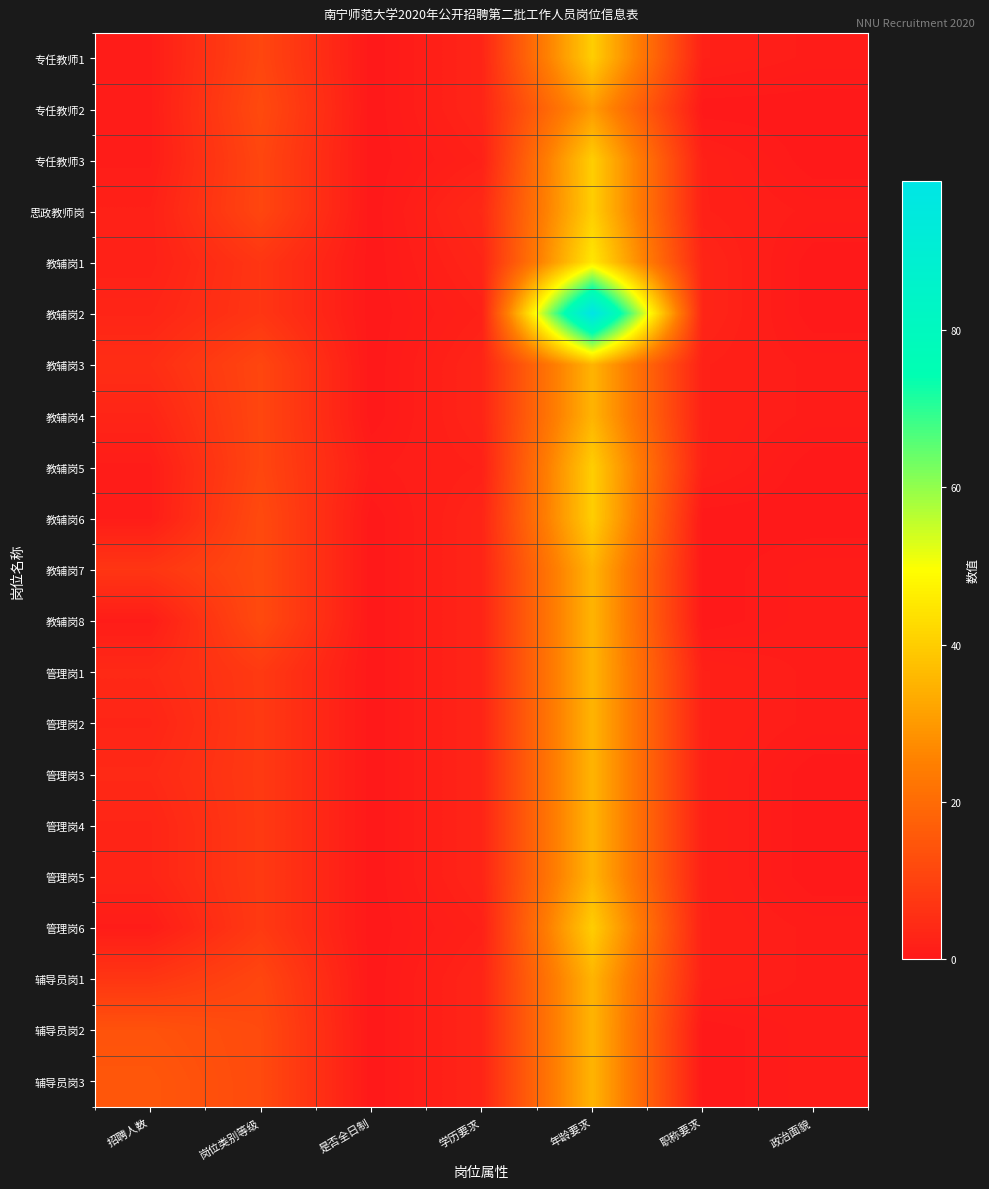

At which category is the sum across all series the highest?

年龄要求